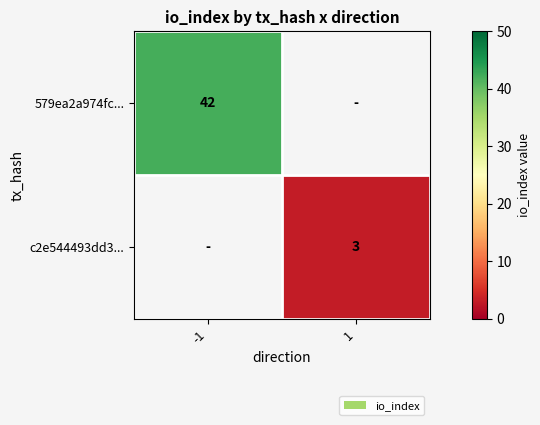

The 579ea2a974fc... series shows 16 at -1. True or false?

False